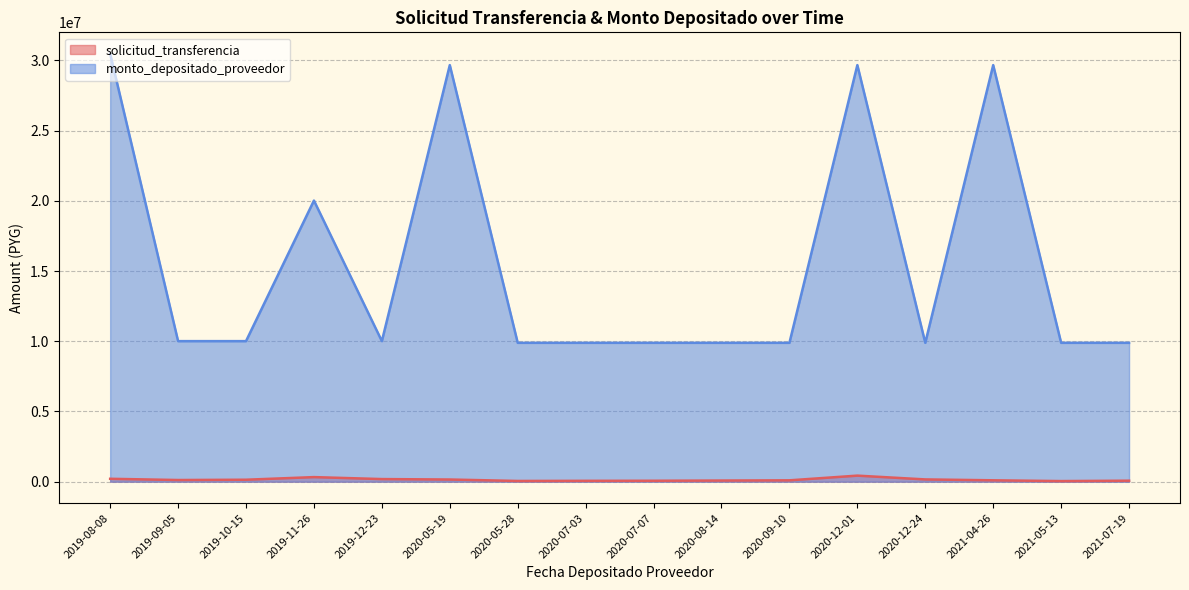

Which series has the largest total across all categories?

monto_depositado_proveedor